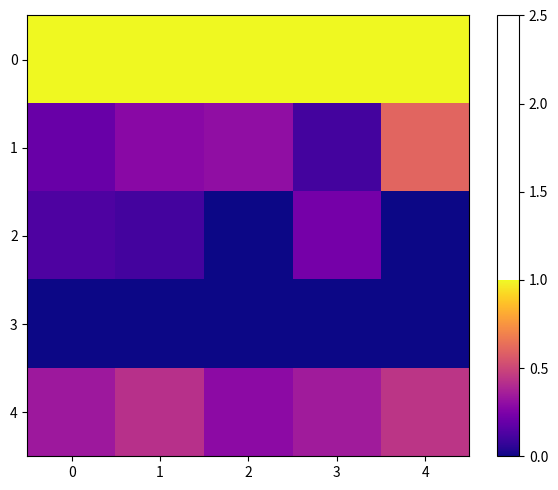

Count the number of categories in the chart.

5